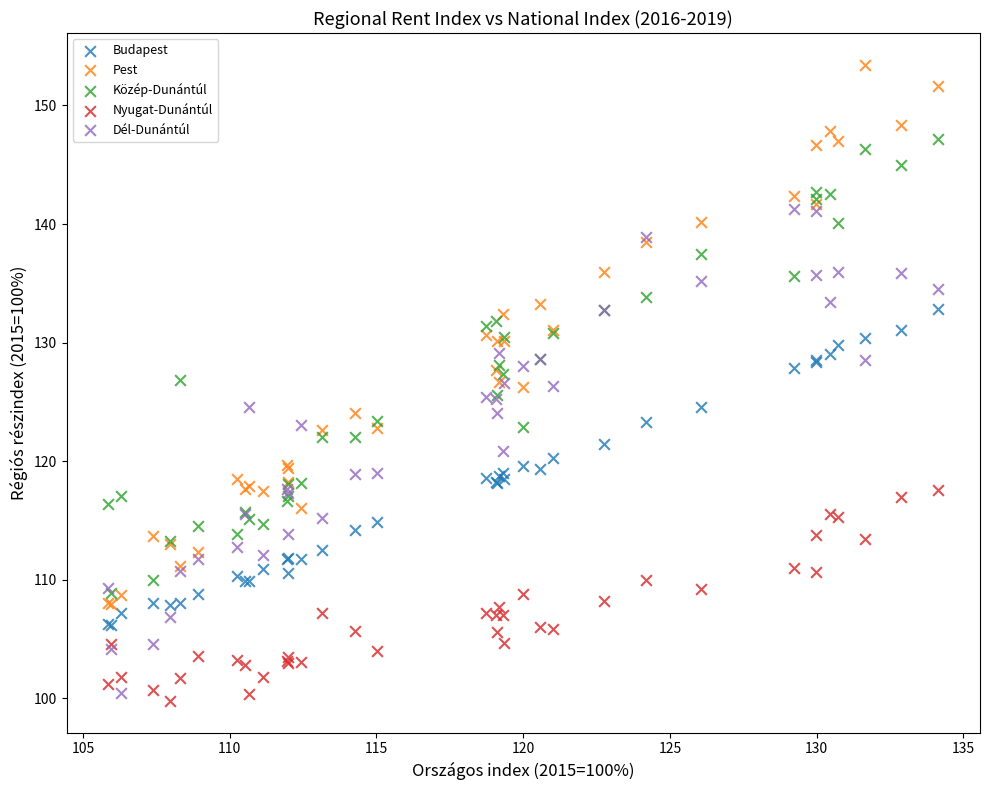

Which series has the widest spread of Y values?

Pest